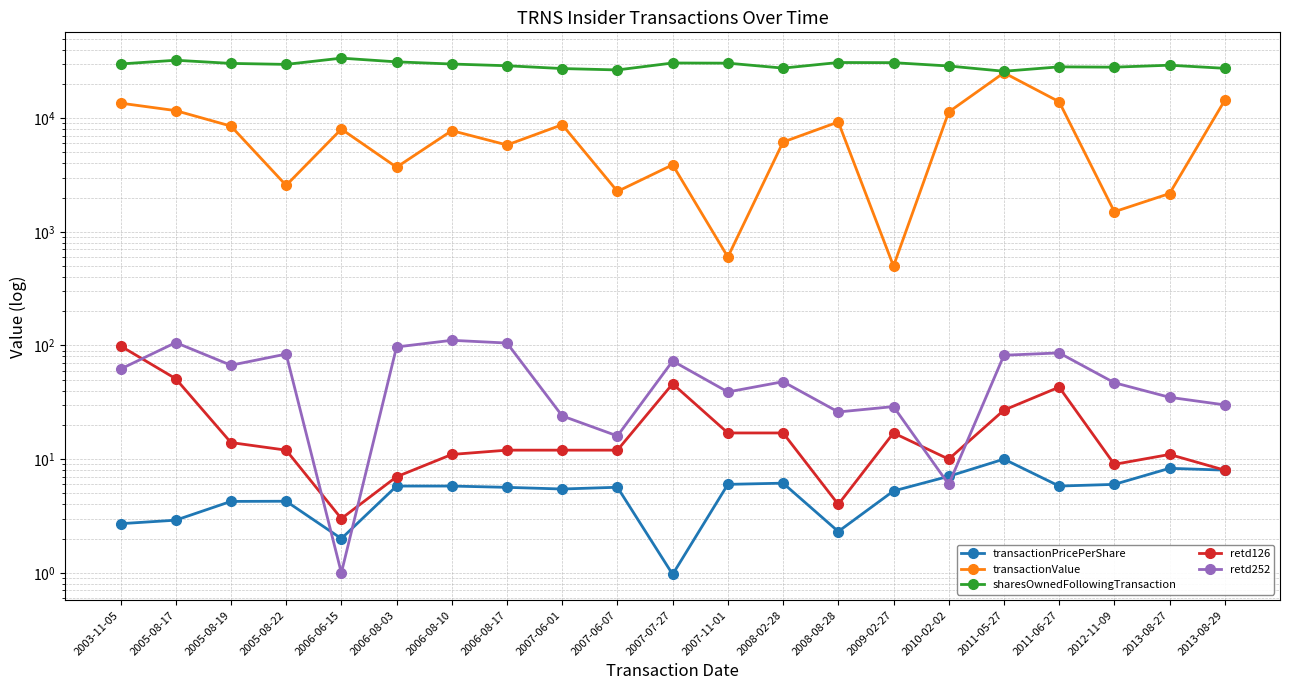

True or false: retd252 has more than 2 points higher than both neighbors.

True